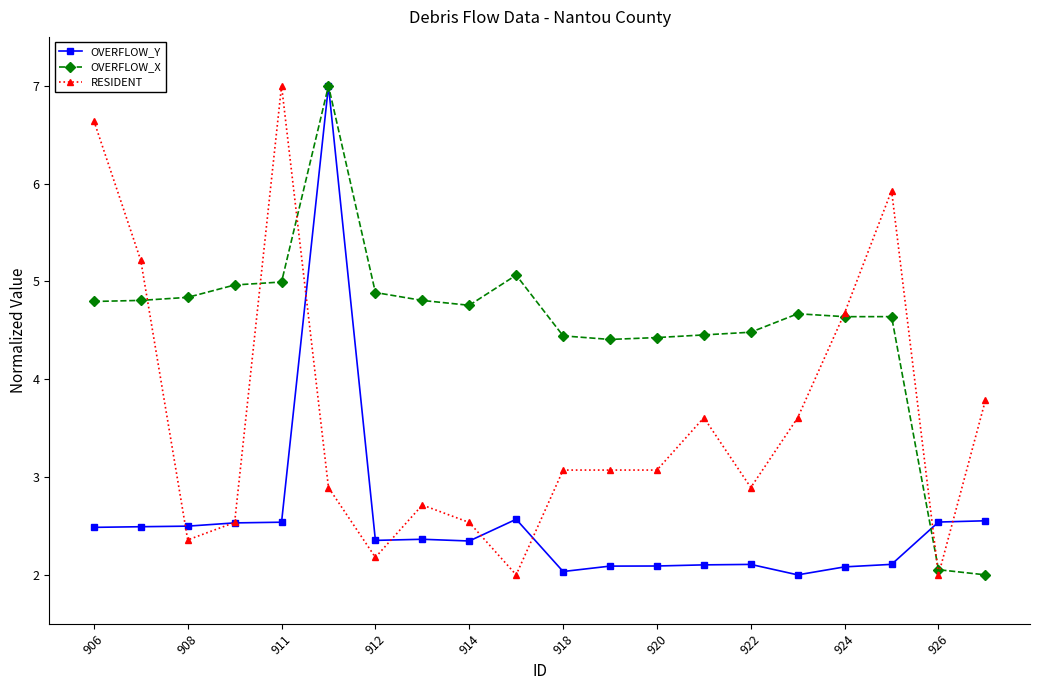

Which series has the largest total across all categories?

OVERFLOW_X